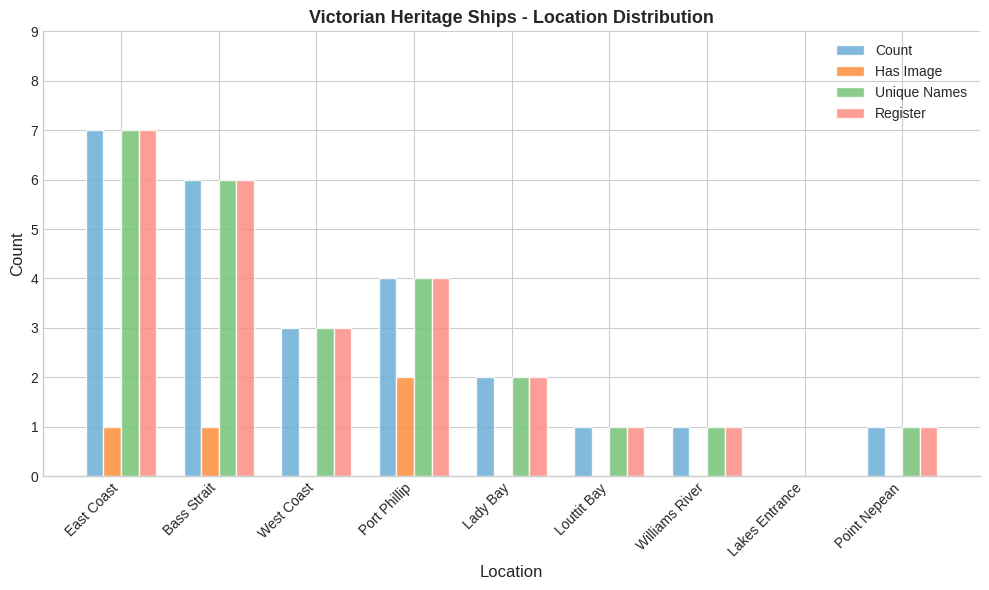

What is the highest value of the Count series?

7